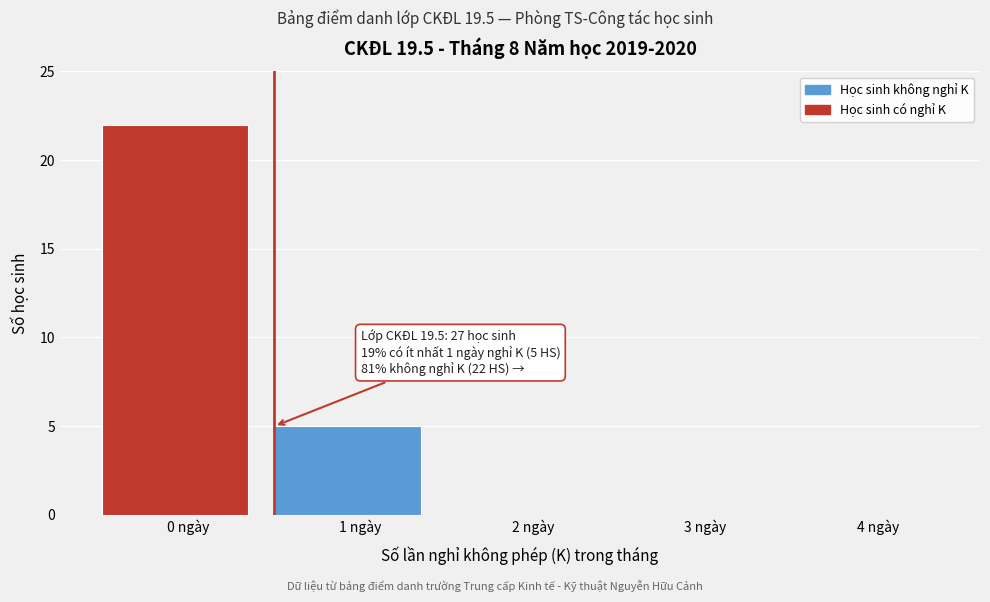

Reading left to right, list all the values displayed in this chart.

0 ngày=22	1 ngày=5	2 ngày=0	3 ngày=0	4 ngày=0